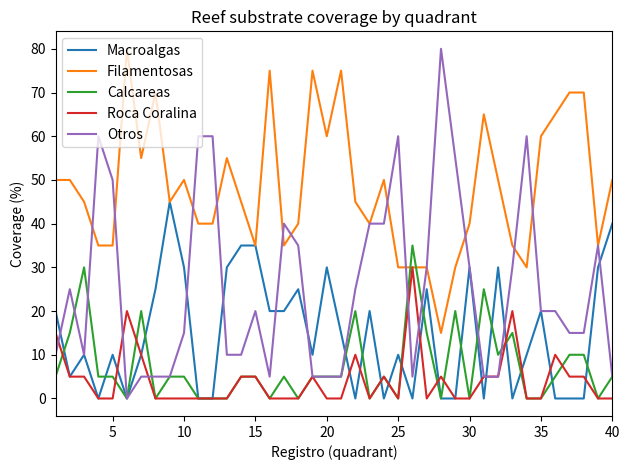

Which series has the largest range (max minus min)?

Otros